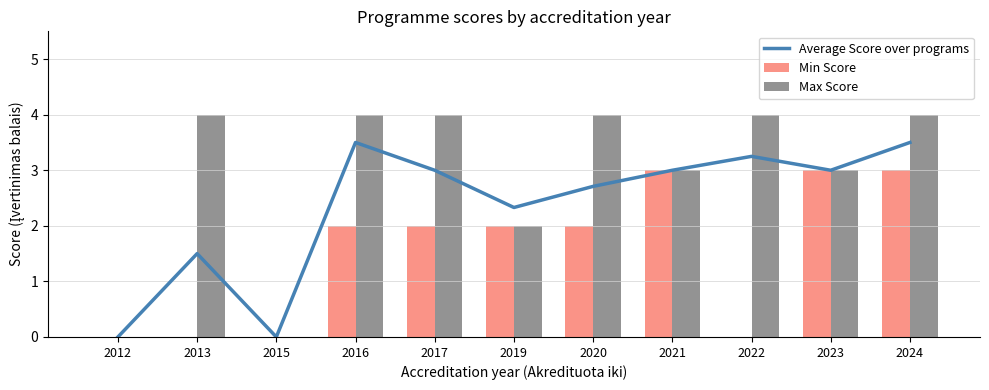

What is the value of the Max Score bar at the 7th from the left?

4.0